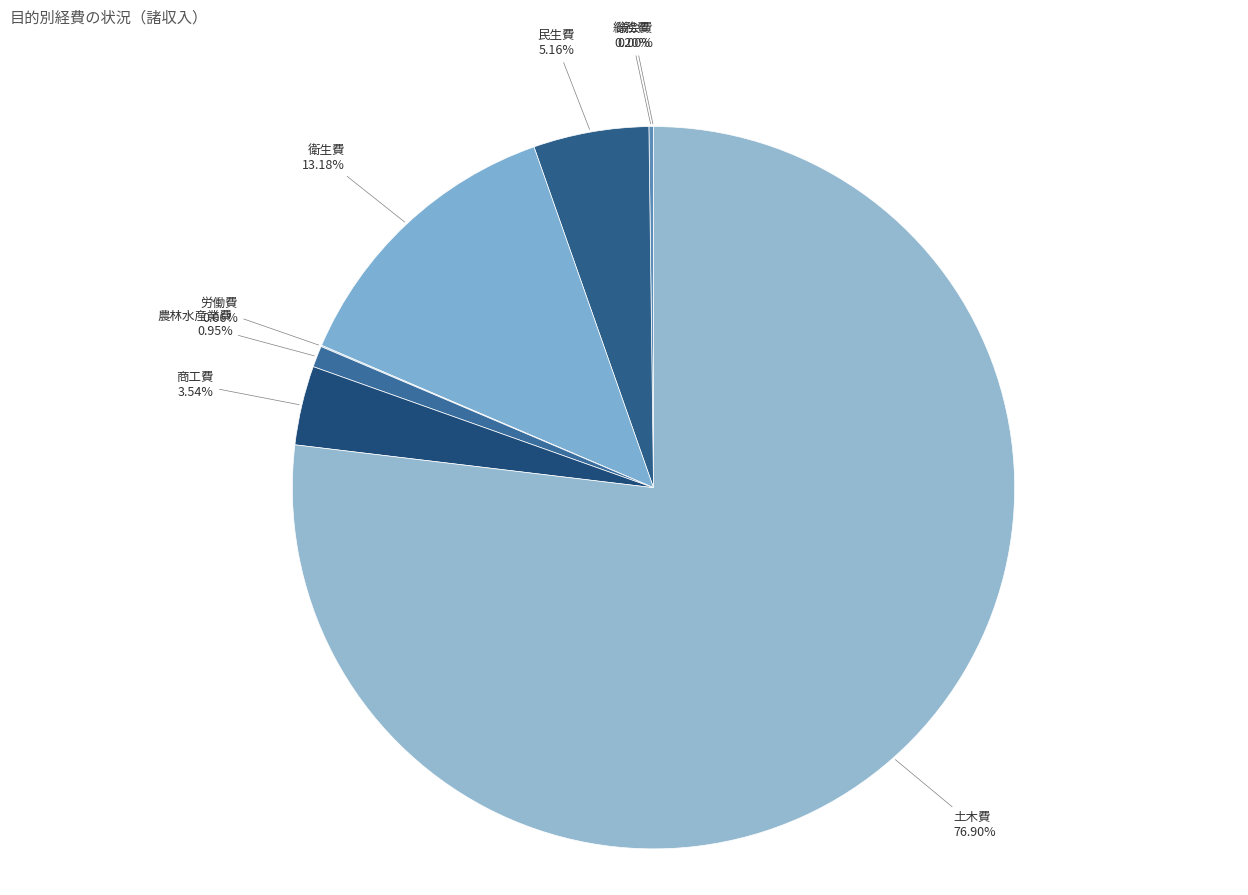

Which category has the biggest portion of the pie?

土木費